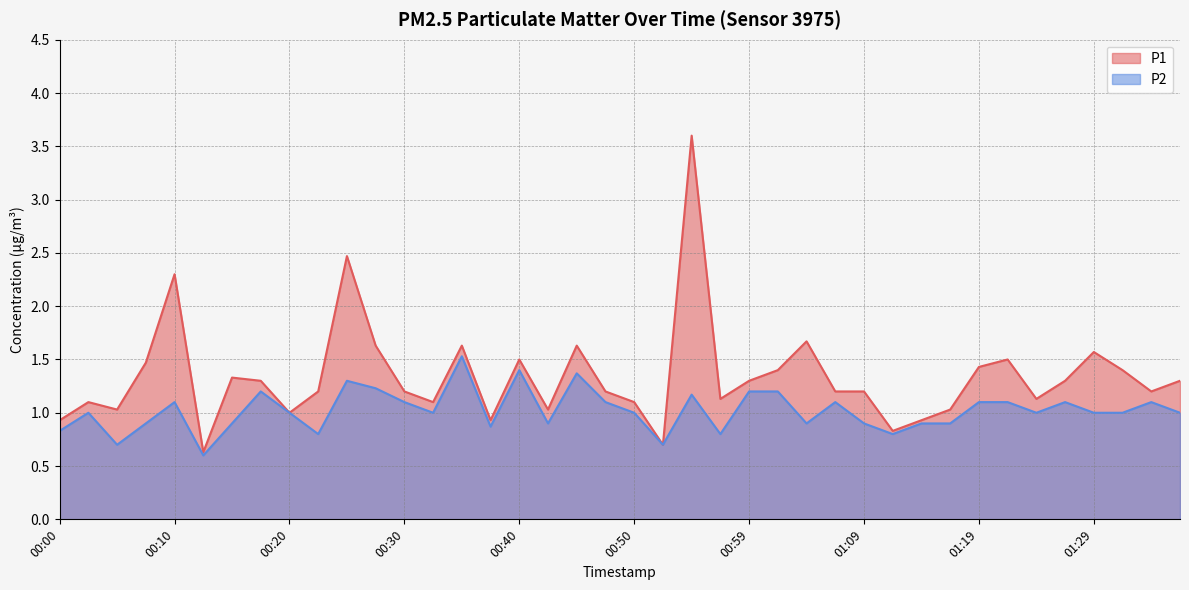

The value of P2 at 01:34 is 1.1. True or false?

True